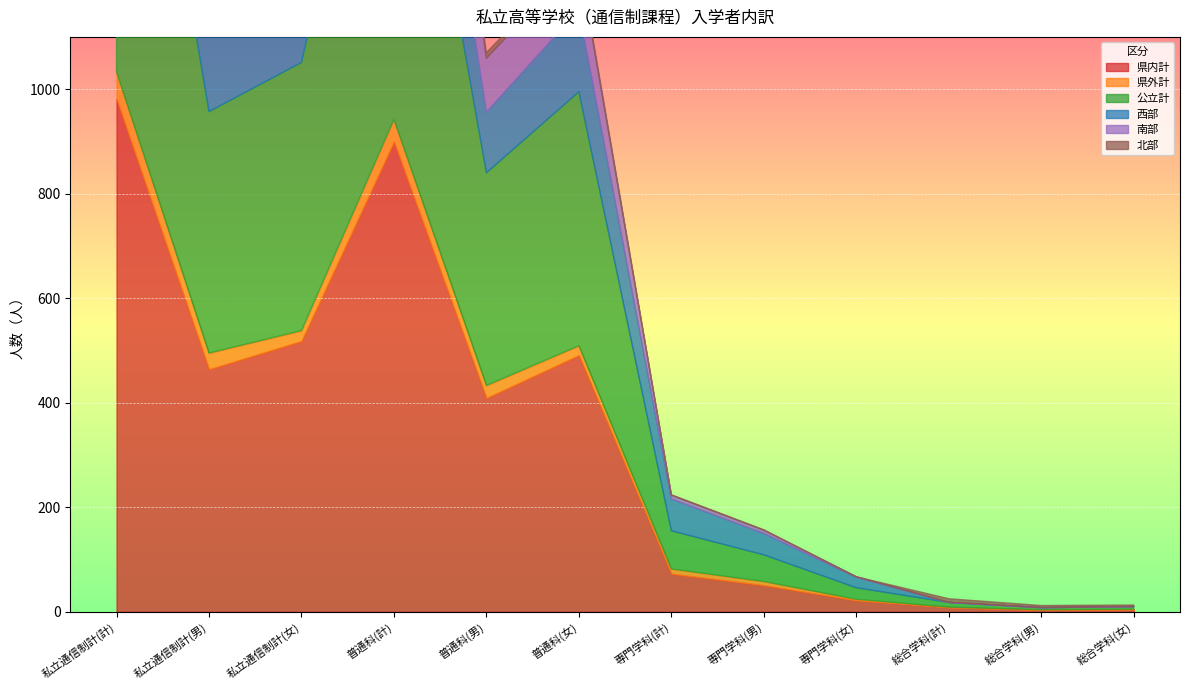

Is the value of 南部 at 私立通信制計(男) greater than the value of 公立計 at 普通科(女)?

No